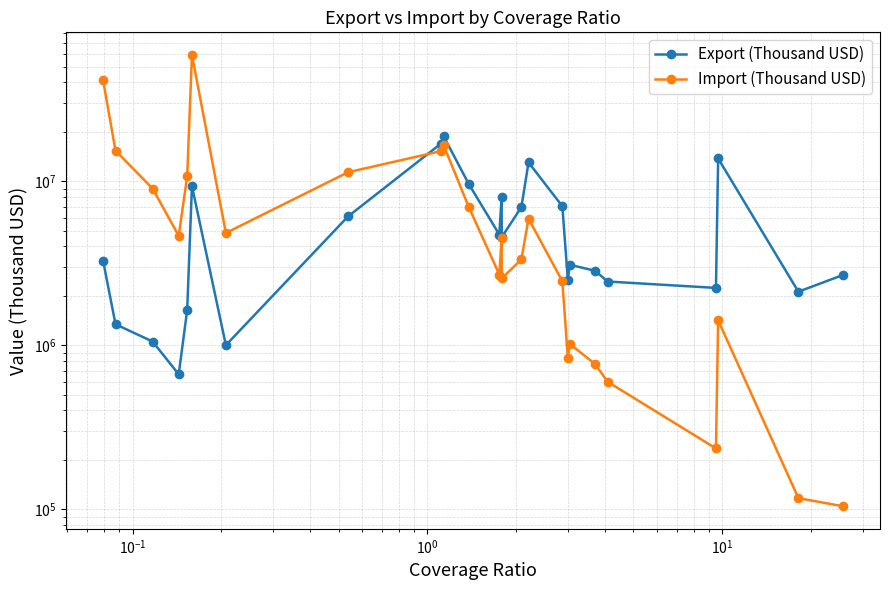

Which series has the largest total across all categories?

Import (Thousand USD)